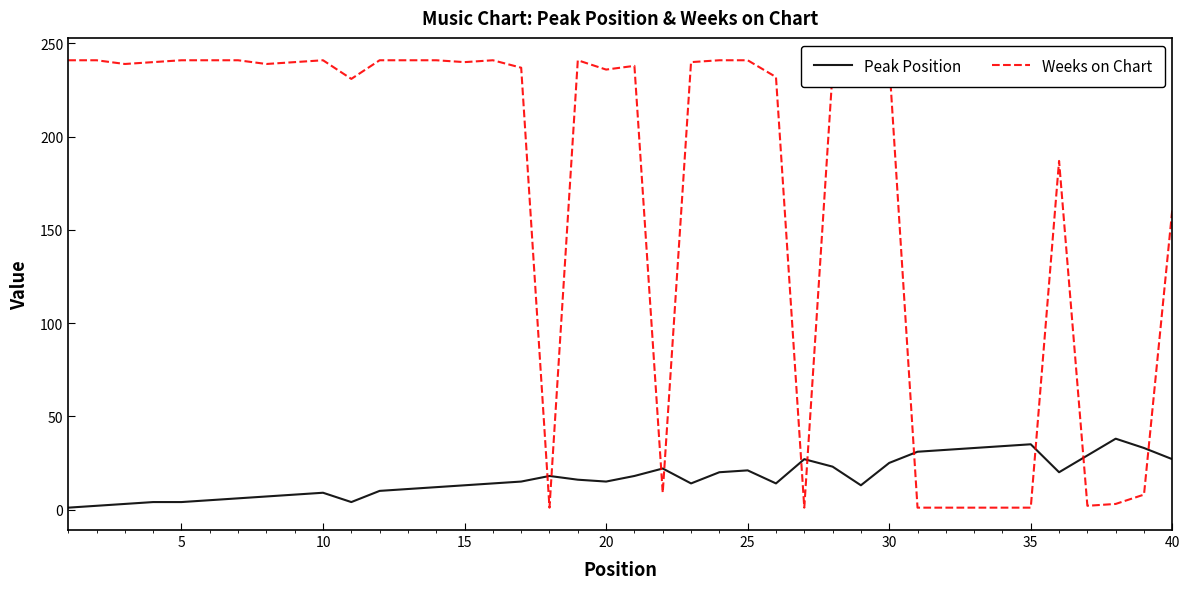

Which series has the largest total across all categories?

Weeks on Chart